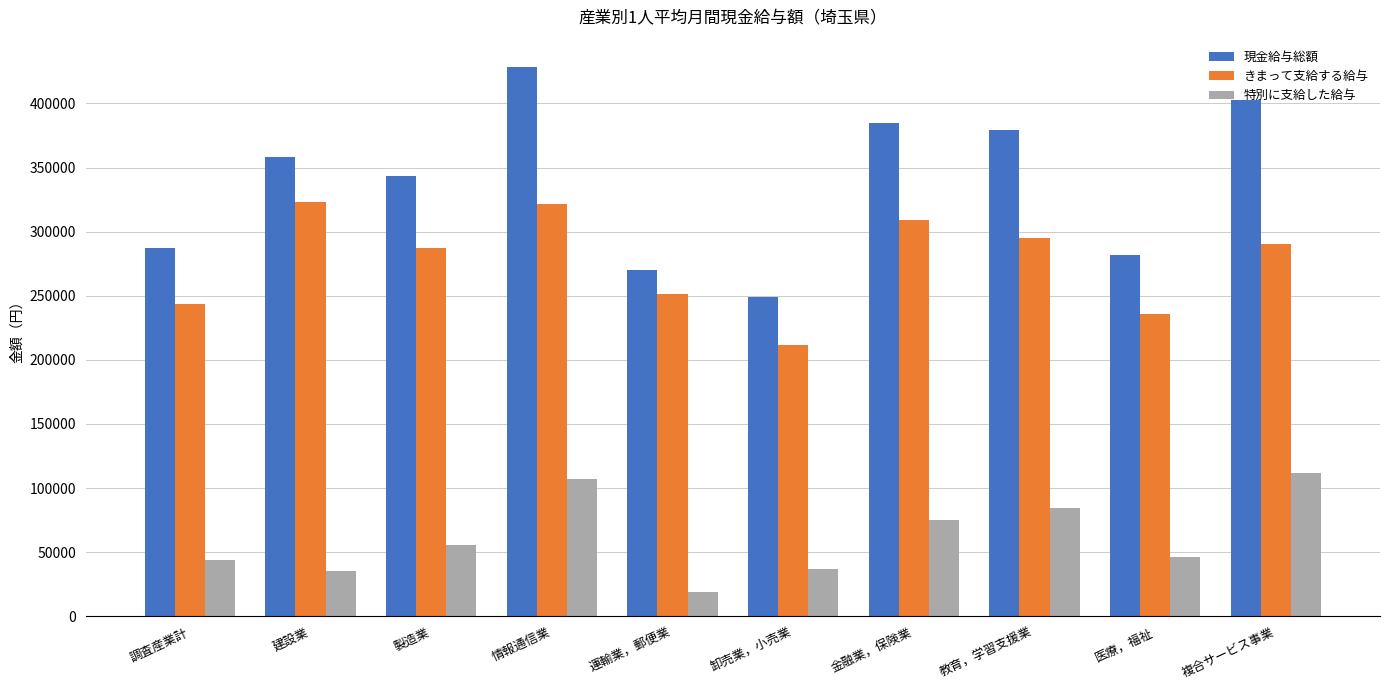

Which category has the lowest value in the 現金給与総額 series?

卸売業，小売業